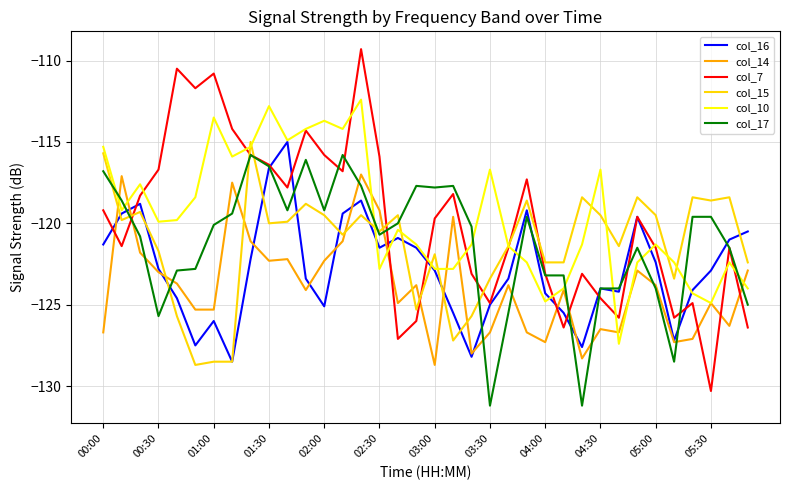

Which series has the widest spread of values?

col_7